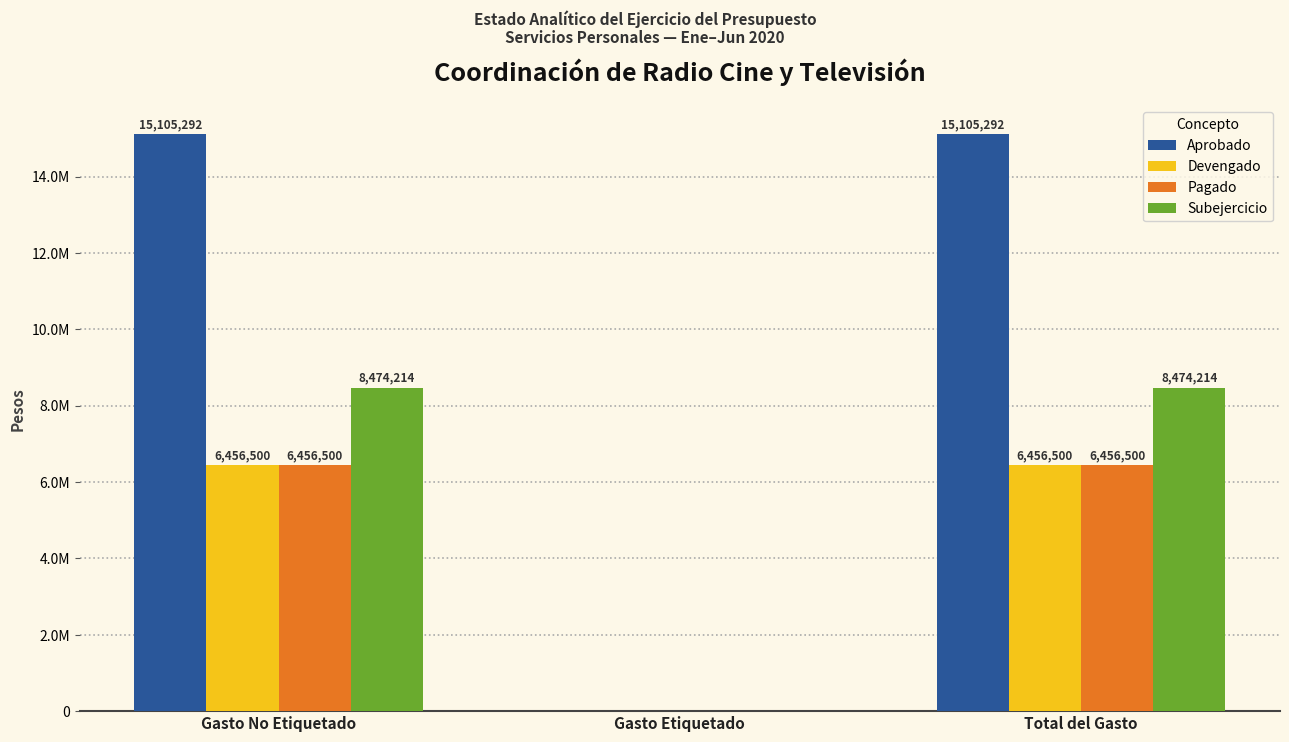

Reading left to right, list all the values displayed in this chart.

Aprobado: Gasto No Etiquetado=15105292	Gasto Etiquetado=0	Total del Gasto=15105292
Devengado: Gasto No Etiquetado=6456500	Gasto Etiquetado=0	Total del Gasto=6456500
Pagado: Gasto No Etiquetado=6456500	Gasto Etiquetado=0	Total del Gasto=6456500
Subejercicio: Gasto No Etiquetado=8474214	Gasto Etiquetado=0	Total del Gasto=8474214